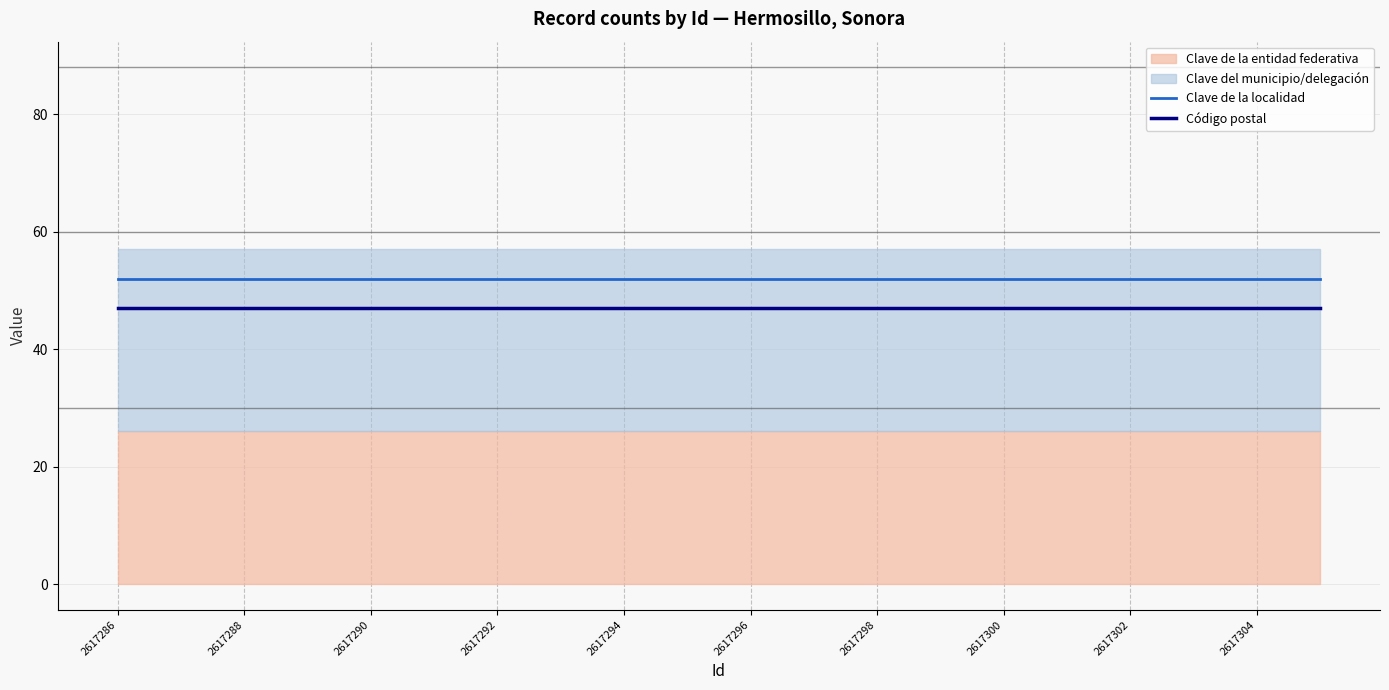

What is the maximum value for Clave de la localidad?

52